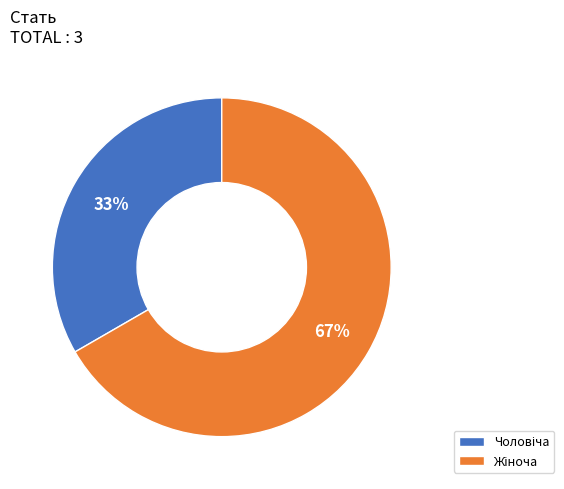

Is there any slice that represents more than half of the pie?

Yes